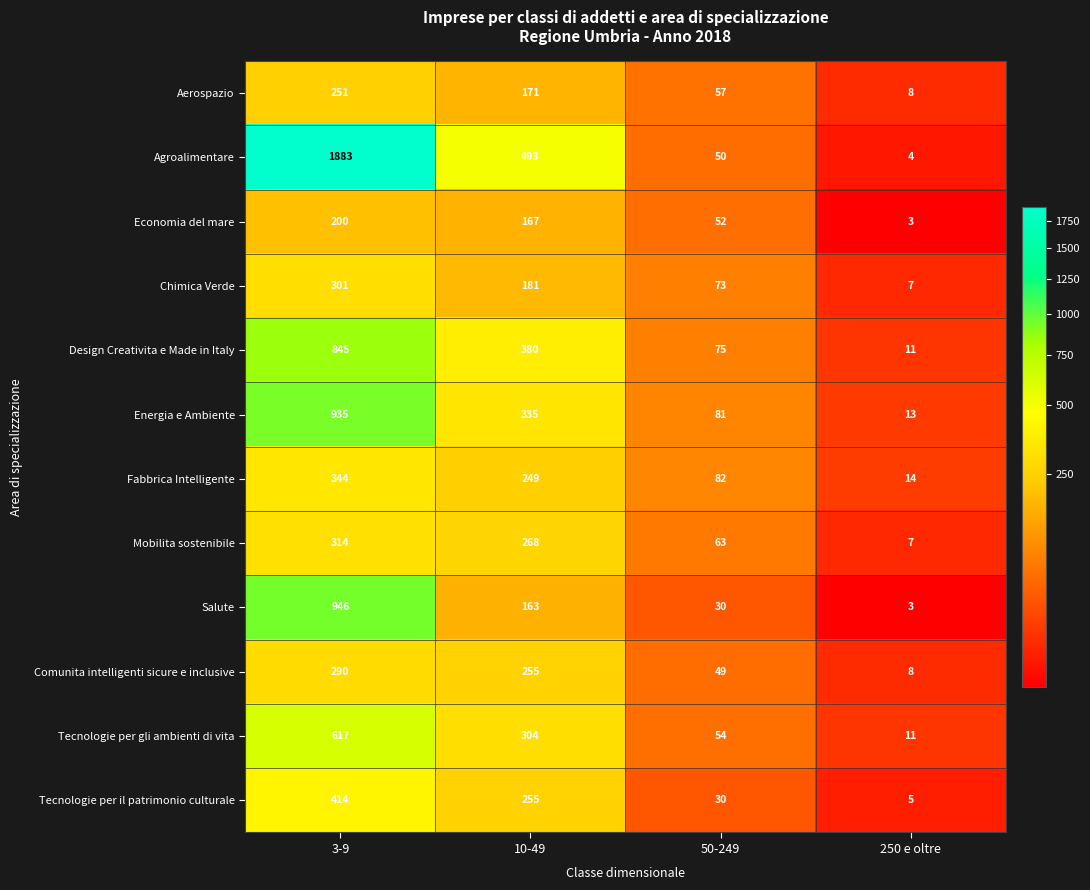

At which label does Tecnologie per gli ambienti di vita reach its minimum?

250 e oltre